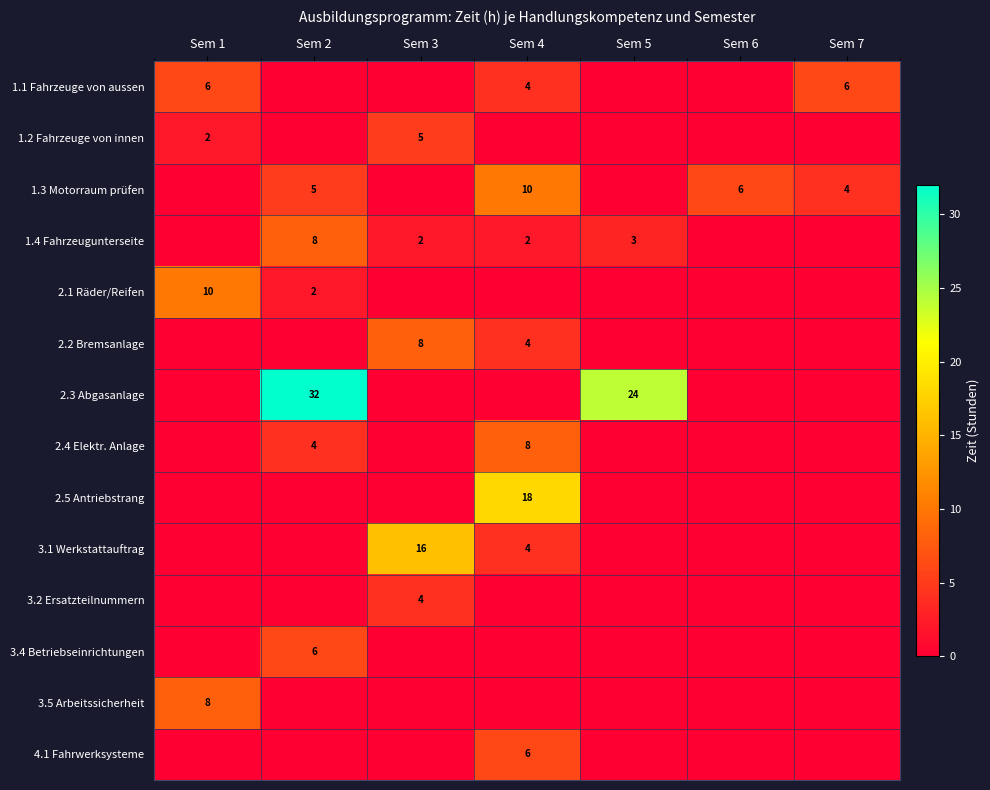

Is it true that 1.3 Motorraum prüfen equals 5 at Sem 7?

False